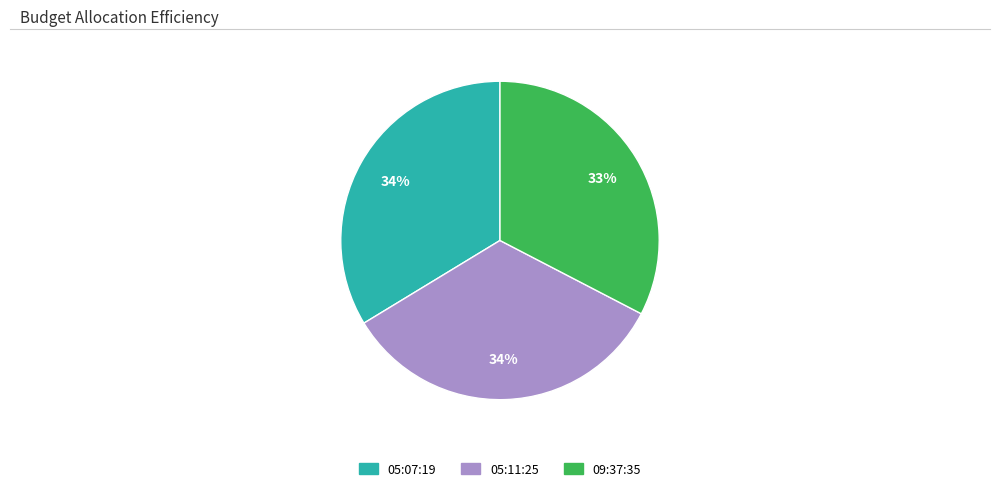

Is there any slice that represents more than half of the pie?

No